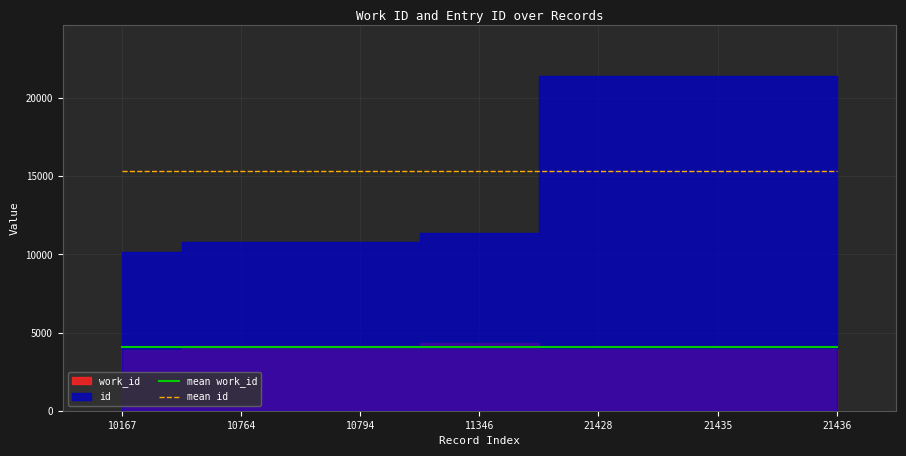

At how many categories does at least one series exceed 7076?

7